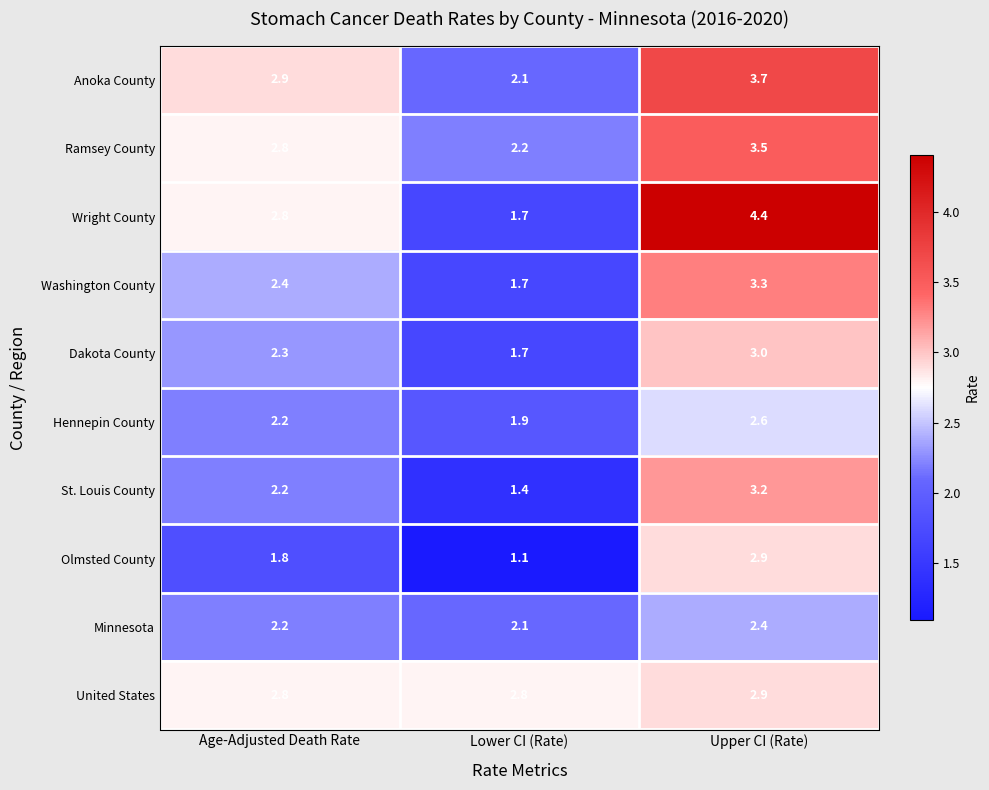

Rank the categories by Minnesota value from highest to lowest.

Upper CI (Rate), Age-Adjusted Death Rate, Lower CI (Rate)